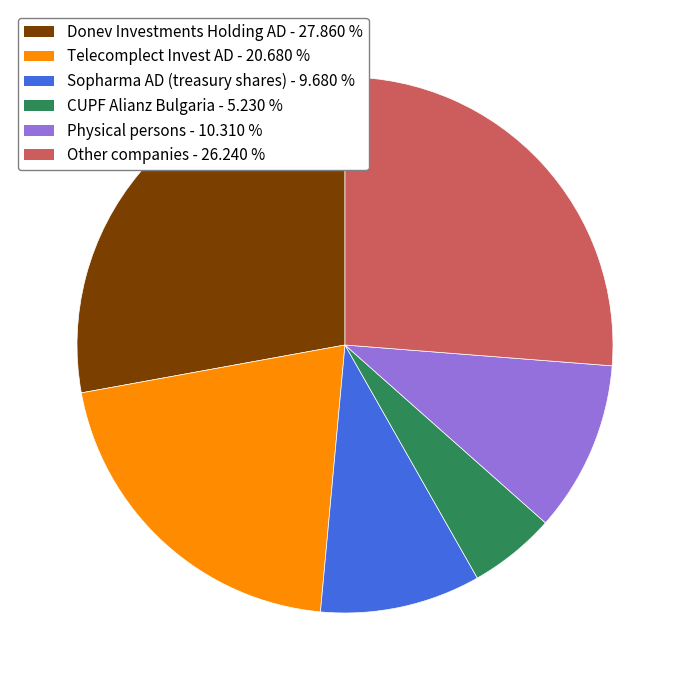

The CUPF Alianz Bulgaria slice represents 5% of the pie. True or false?

True